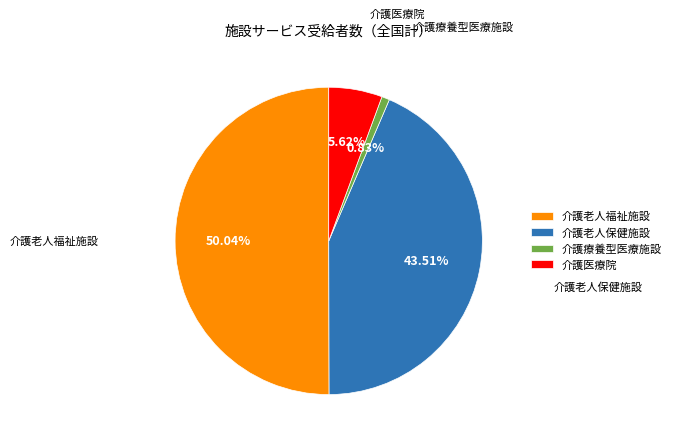

Which has a higher value, 介護医療院 or 介護老人保健施設?

介護老人保健施設